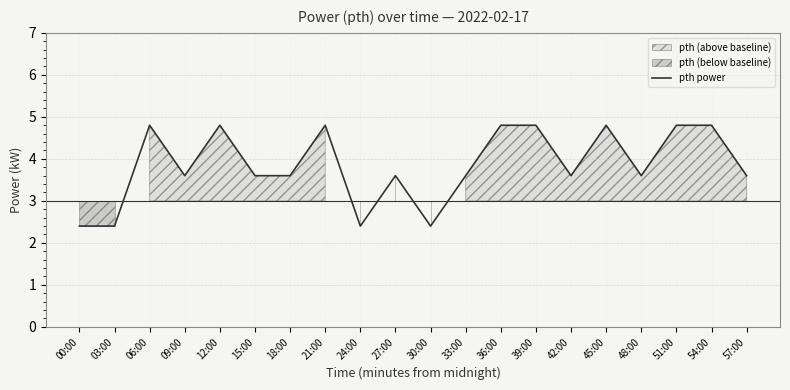

What value does the data have at 12:00?

4.8